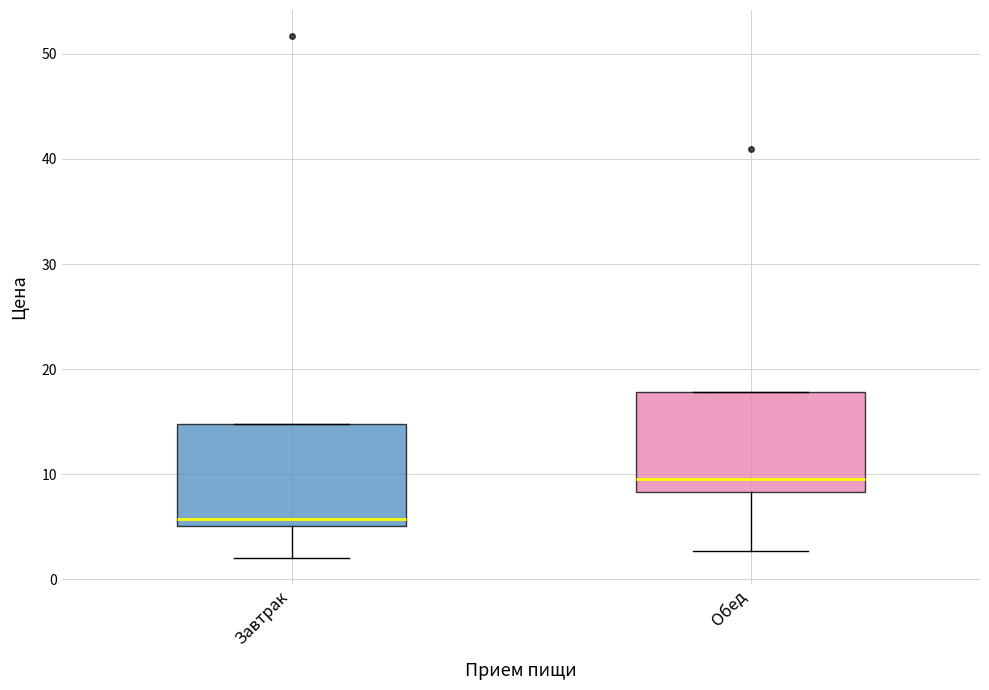

Reading left to right, read every box against the y-axis: the position of its median line, the range the box covers, and the ends of its whiskers. The values are not printed on the chart, so give them approximately, as read against the axis.

Завтрак: median 6, box 5 to 15, whiskers 2 to 15
Обед: median 10, box 8 to 18, whiskers 3 to 18